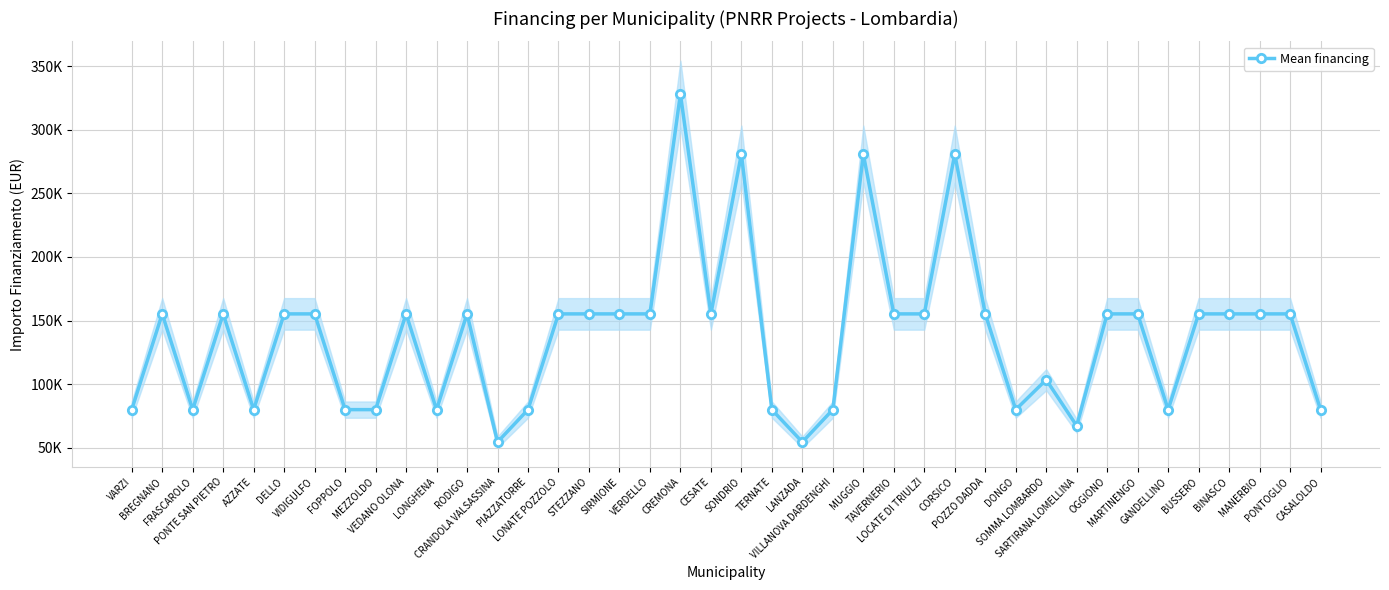

True or false: there are more than 2 points higher than both neighbors.

True